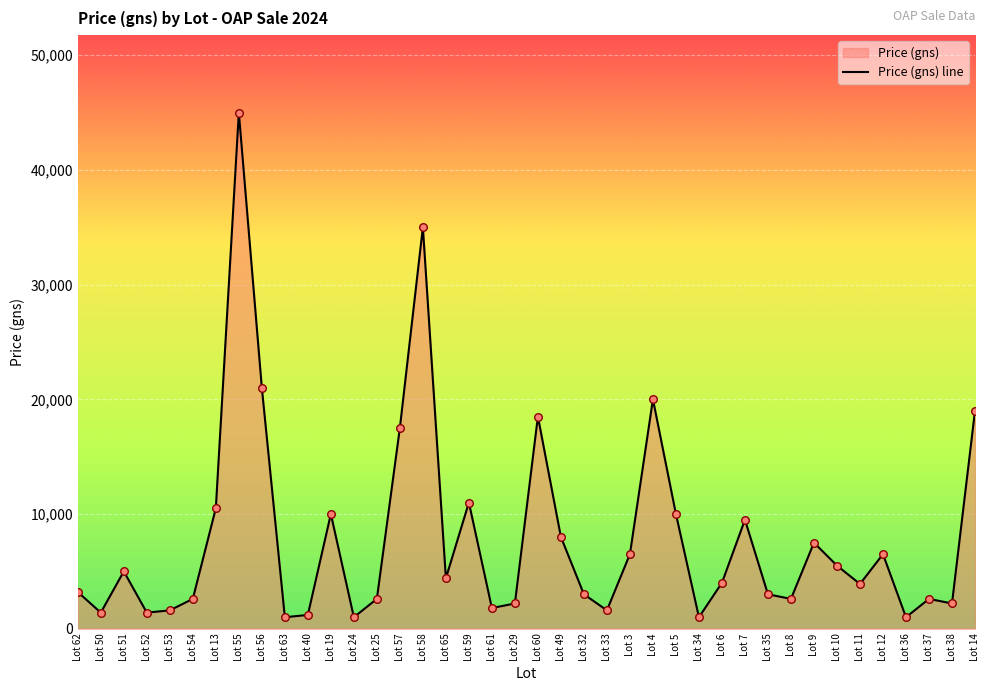

Which has a higher value, Lot 37 or Lot 8?

Lot 37